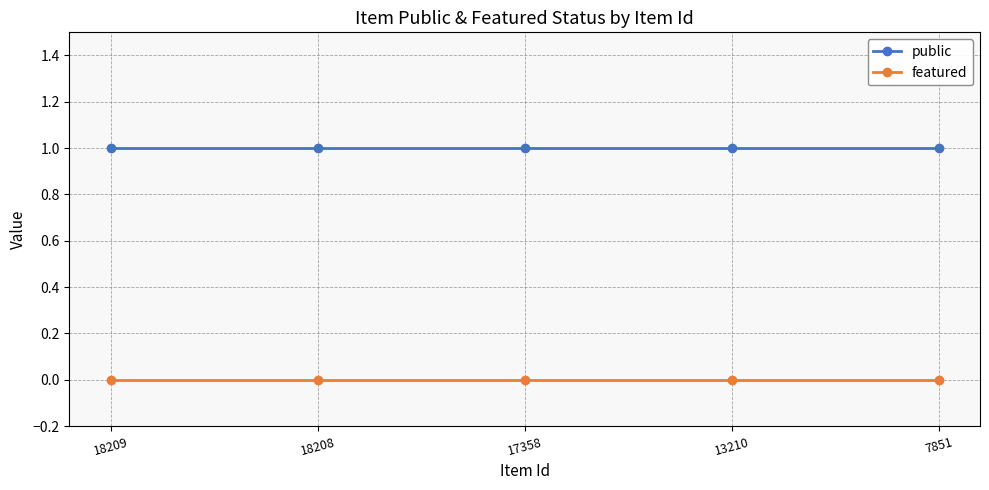

True or false: public and featured intersect in this chart.

False